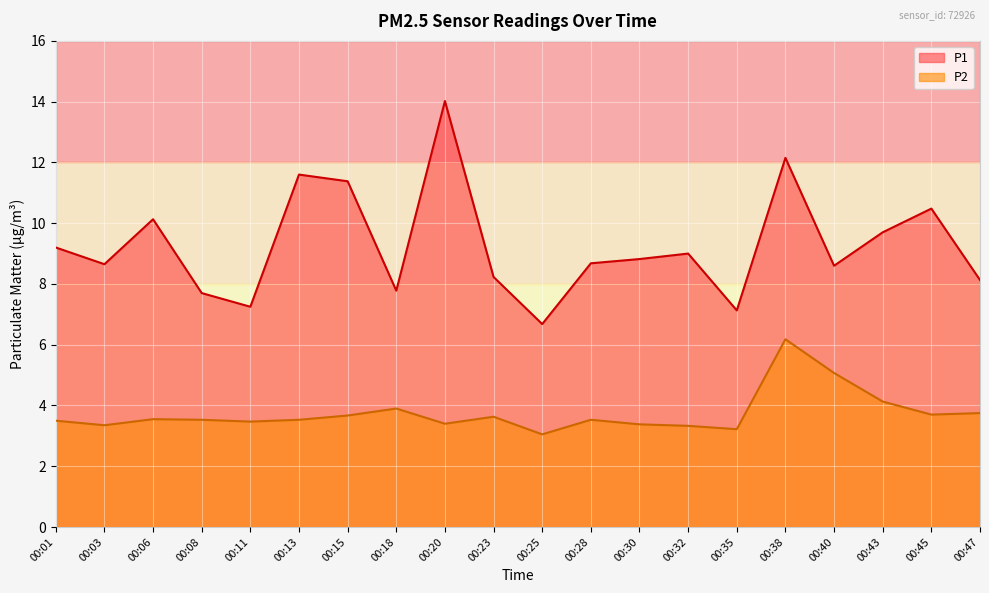

Which series has the largest total across all categories?

P1